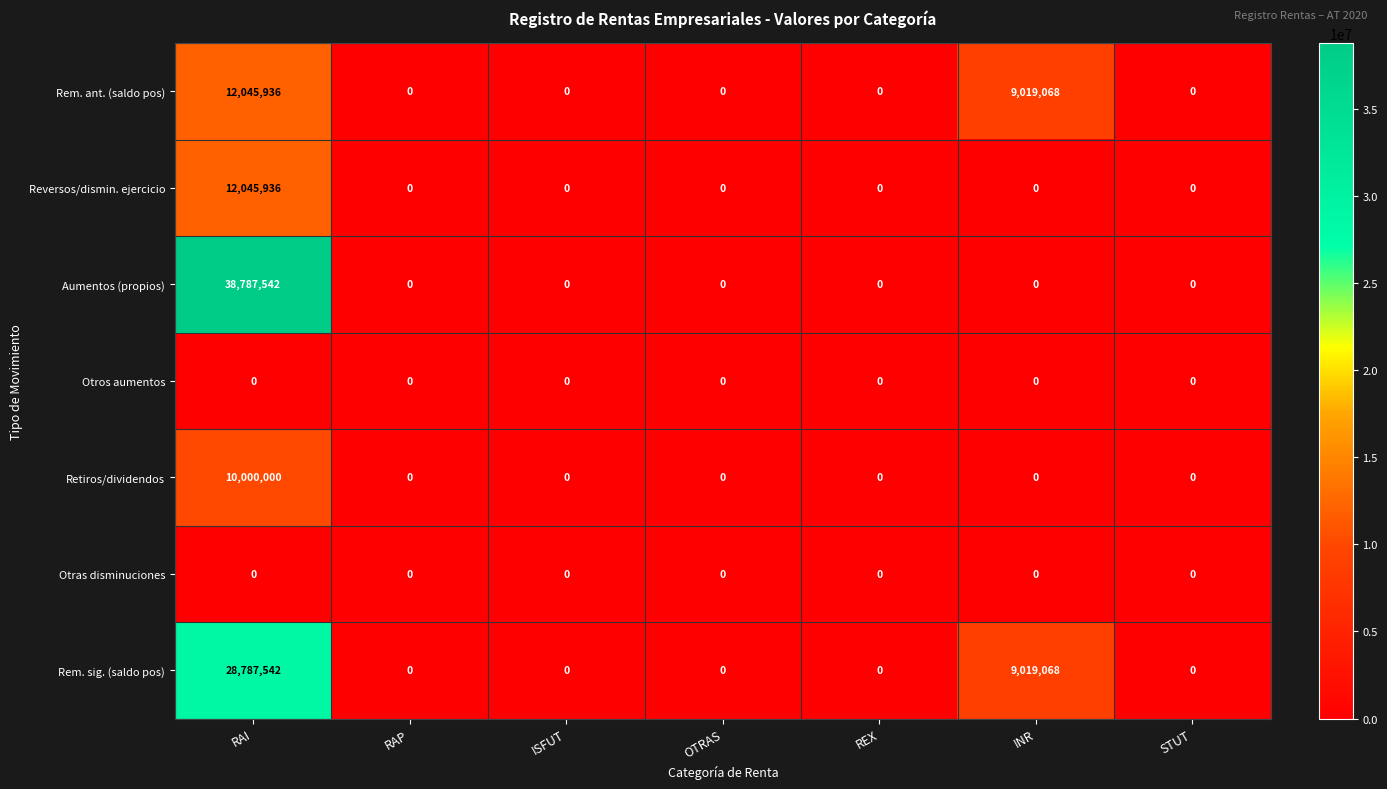

Which series has the largest range (max minus min)?

Aumentos (propios)